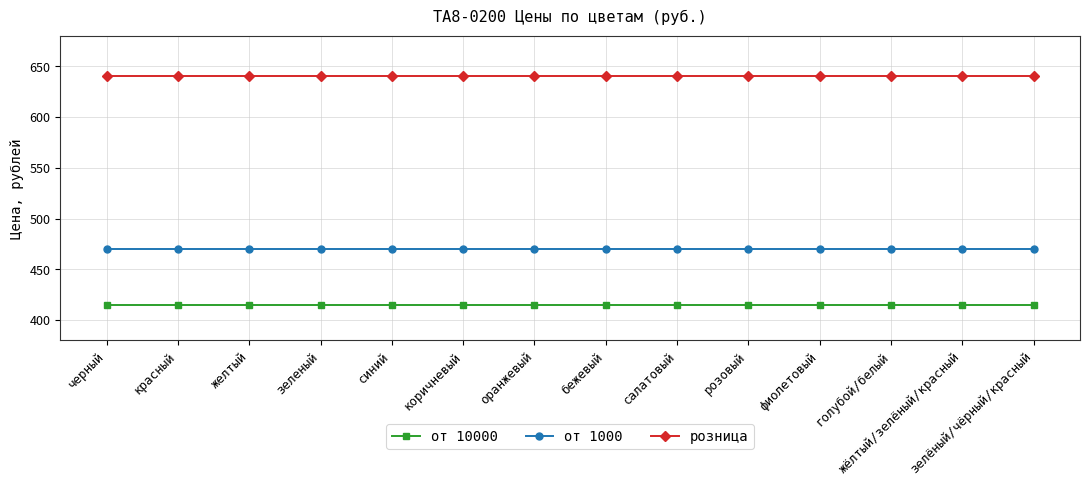

Reading left to right, list all the values displayed in this chart.

от 10000: 415	415	415	415	415	415	415	415	415	415	415	415	415	415
от 1000: 470	470	470	470	470	470	470	470	470	470	470	470	470	470
розница: 640	640	640	640	640	640	640	640	640	640	640	640	640	640